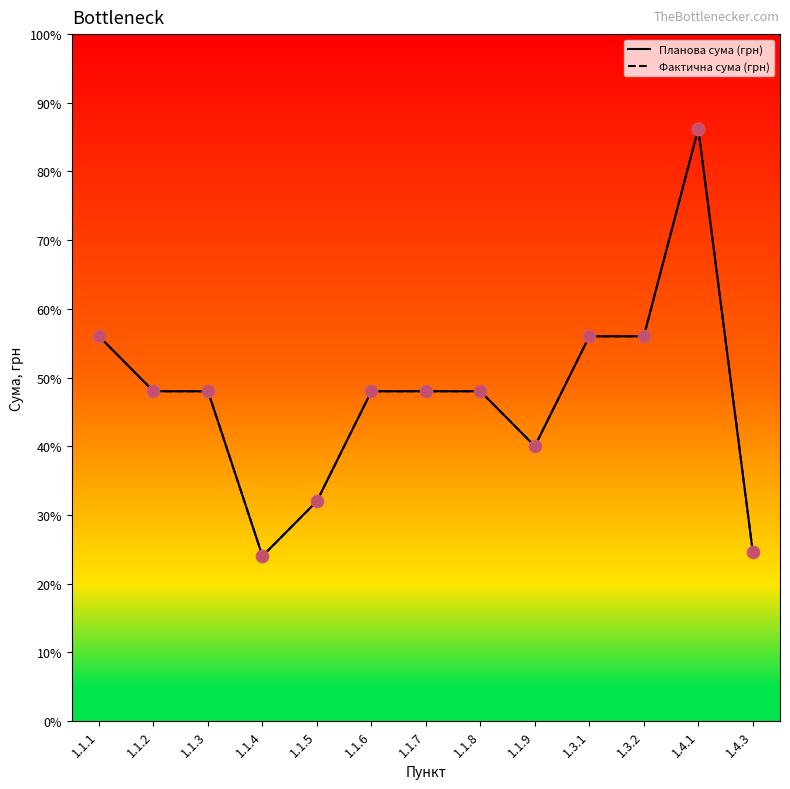

Does the chart have visible grid lines?

No